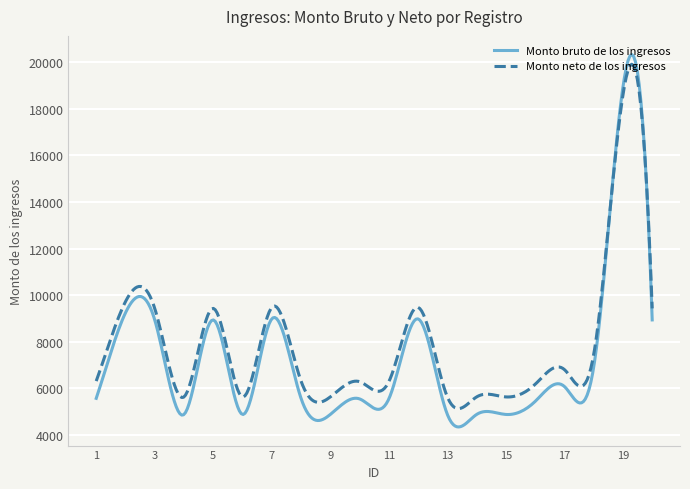

What is the maximum value for Monto neto de los ingresos?

19918.0